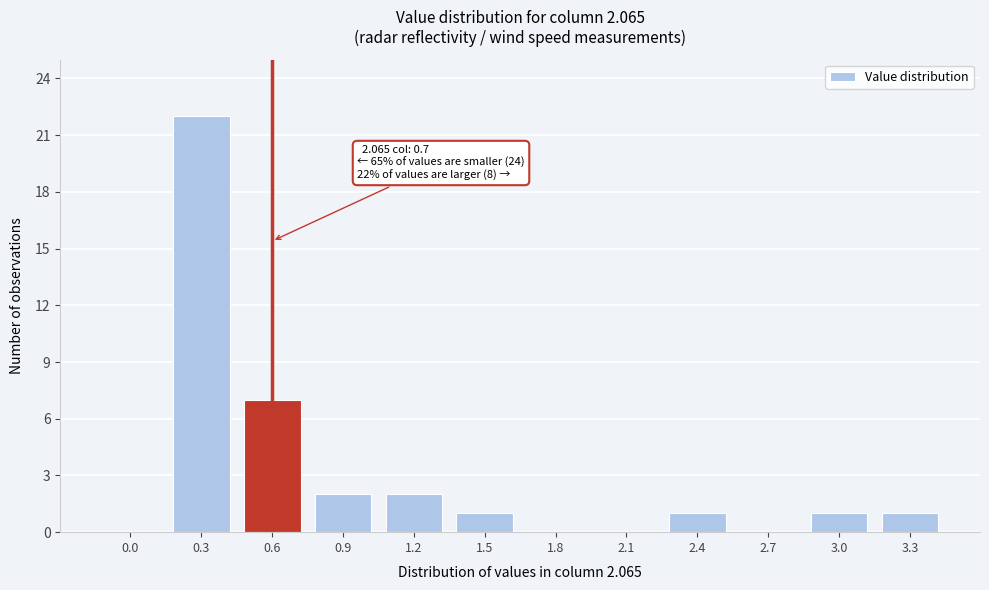

Reading right to left, list all the values displayed in this chart.

3.3=1	3.0=1	2.7=0	2.4=1	2.1=0	1.8=0	1.5=1	1.2=2	0.9=2	0.6=7	0.3=22	0.0=0